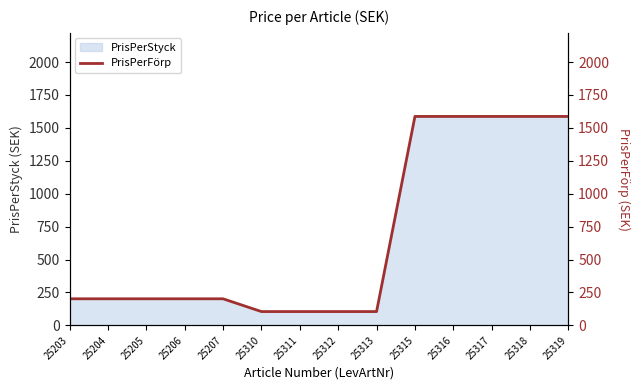

List the labels in order of value, largest first.

25315, 25316, 25317, 25318, 25319, 25203, 25204, 25205, 25206, 25207, 25310, 25311, 25312, 25313